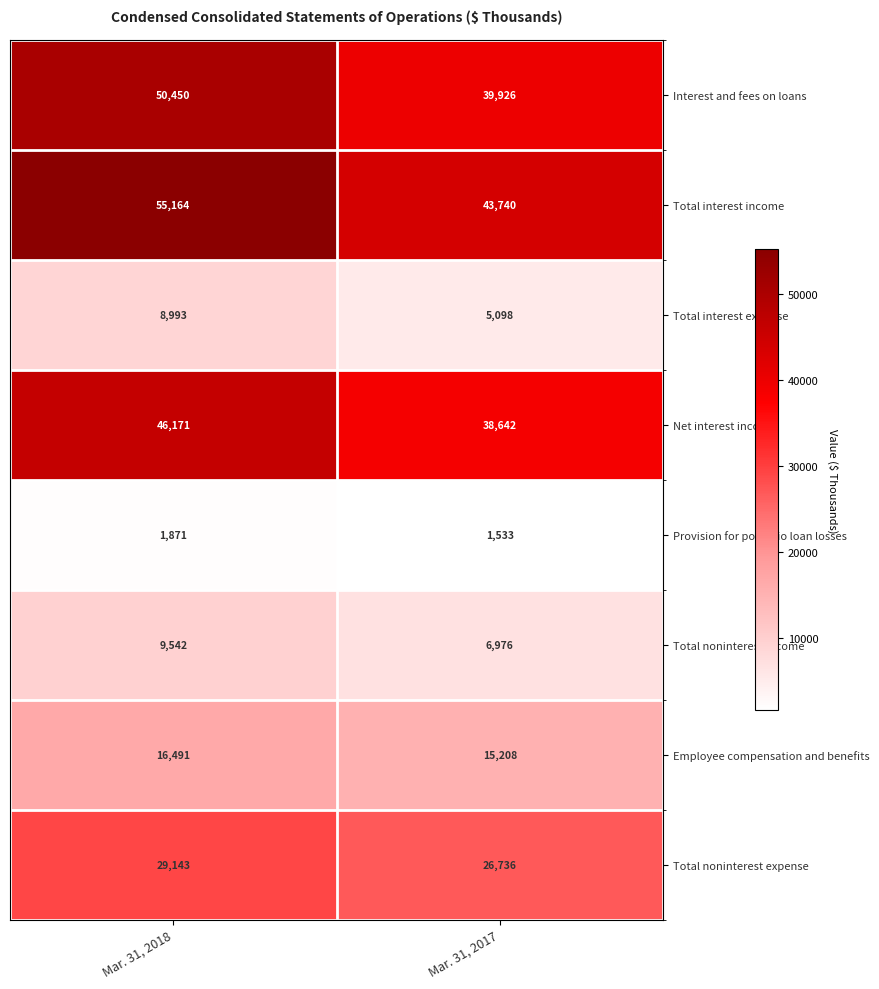

Which series has the largest total across all categories?

Total interest income